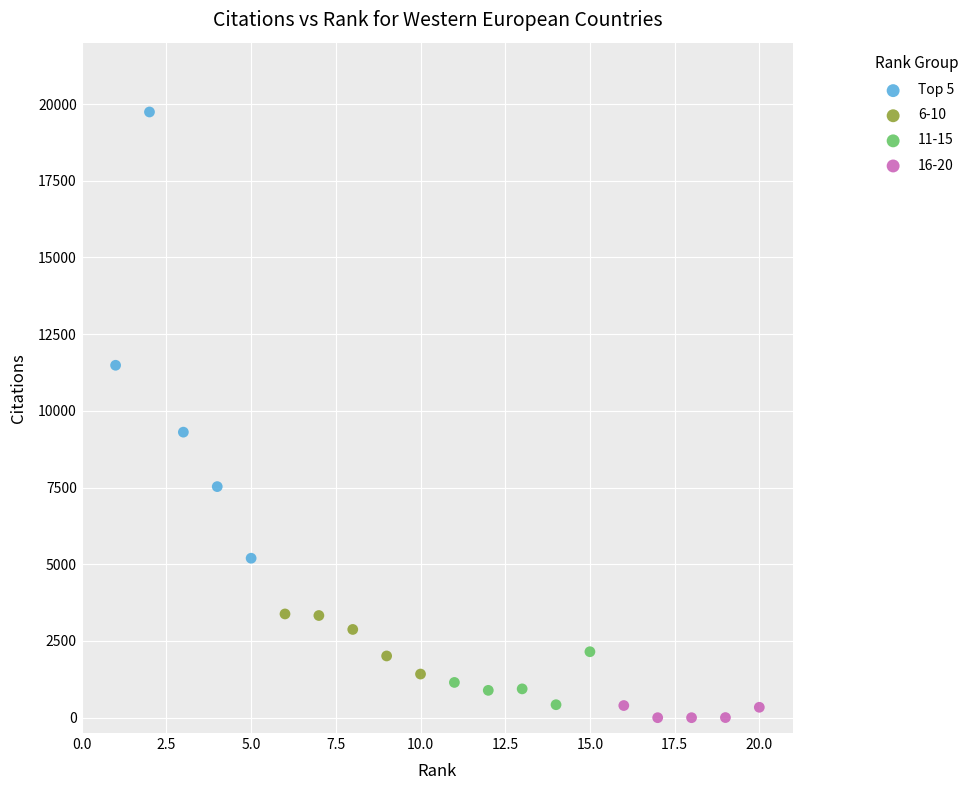

Which series has the widest spread of Y values?

Top 5